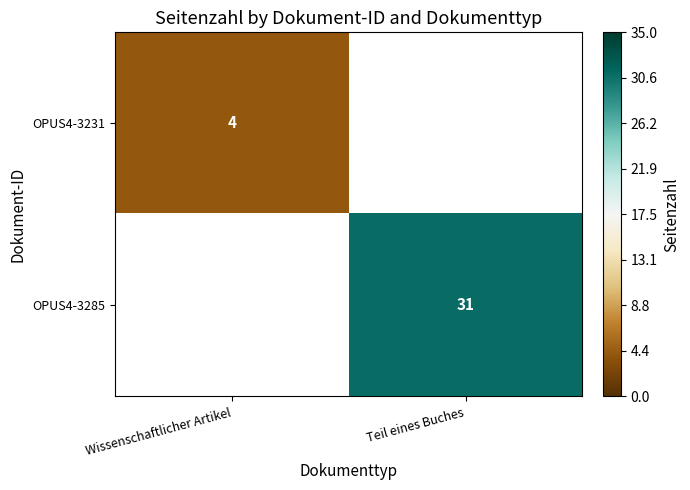

Which category has the lowest value in the OPUS4-3231 series?

Wissenschaftlicher Artikel